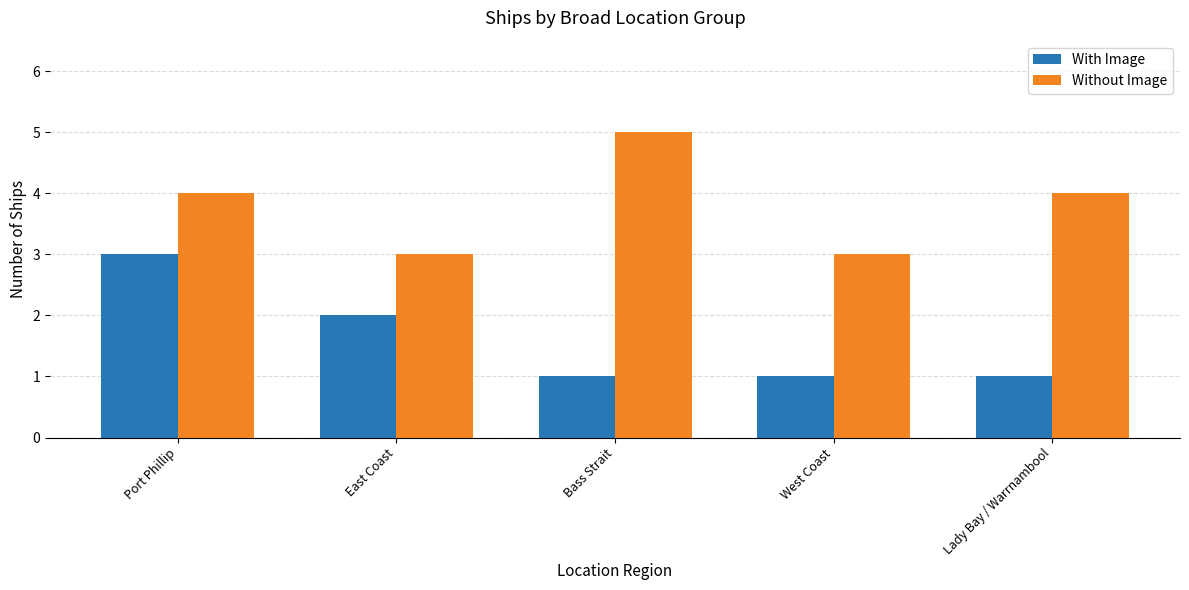

Reading right to left, transcribe all the data shown in this chart.

With Image: 1	1	1	2	3
Without Image: 4	3	5	3	4